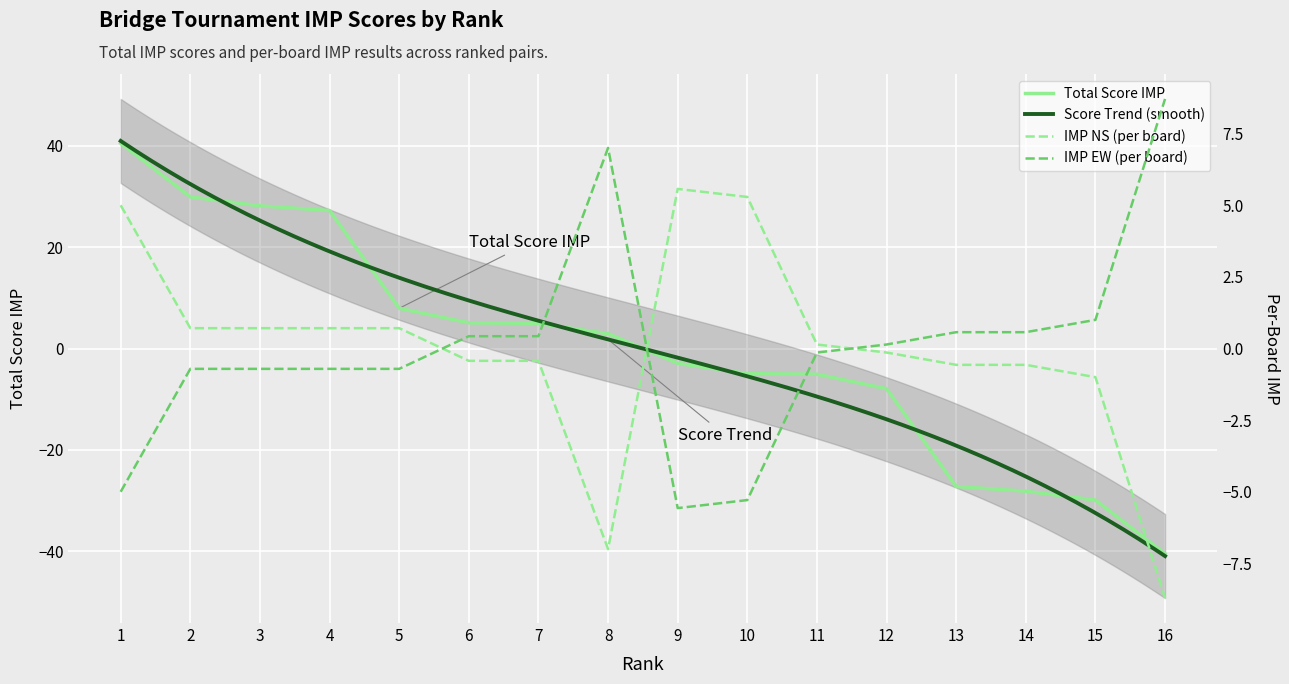

Where does the IMP_EW series first go above 0?

6